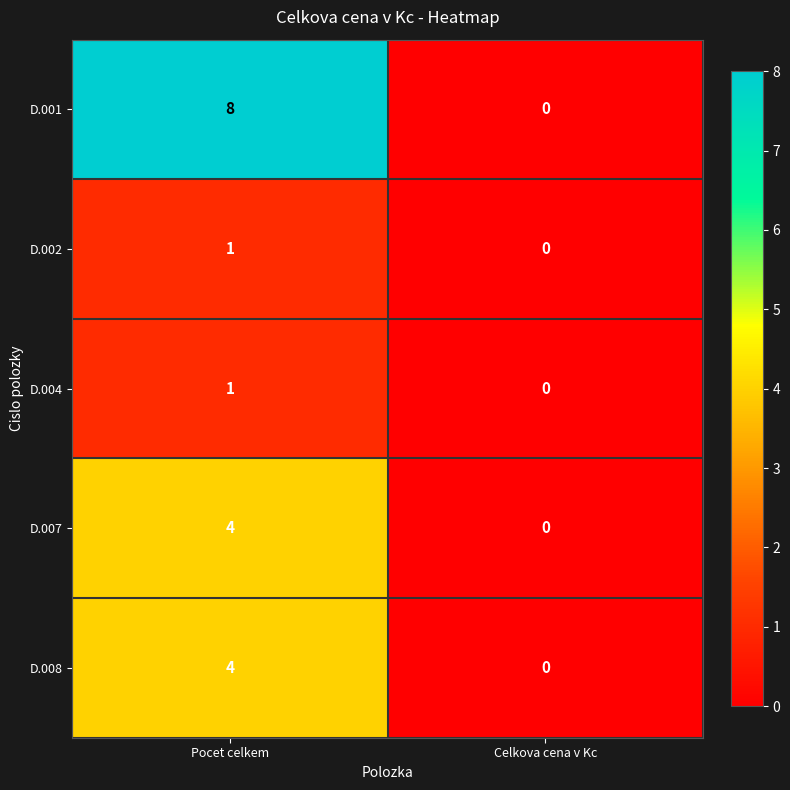

Which series changed the most between Pocet celkem and Celkova cena v Kc?

D.001